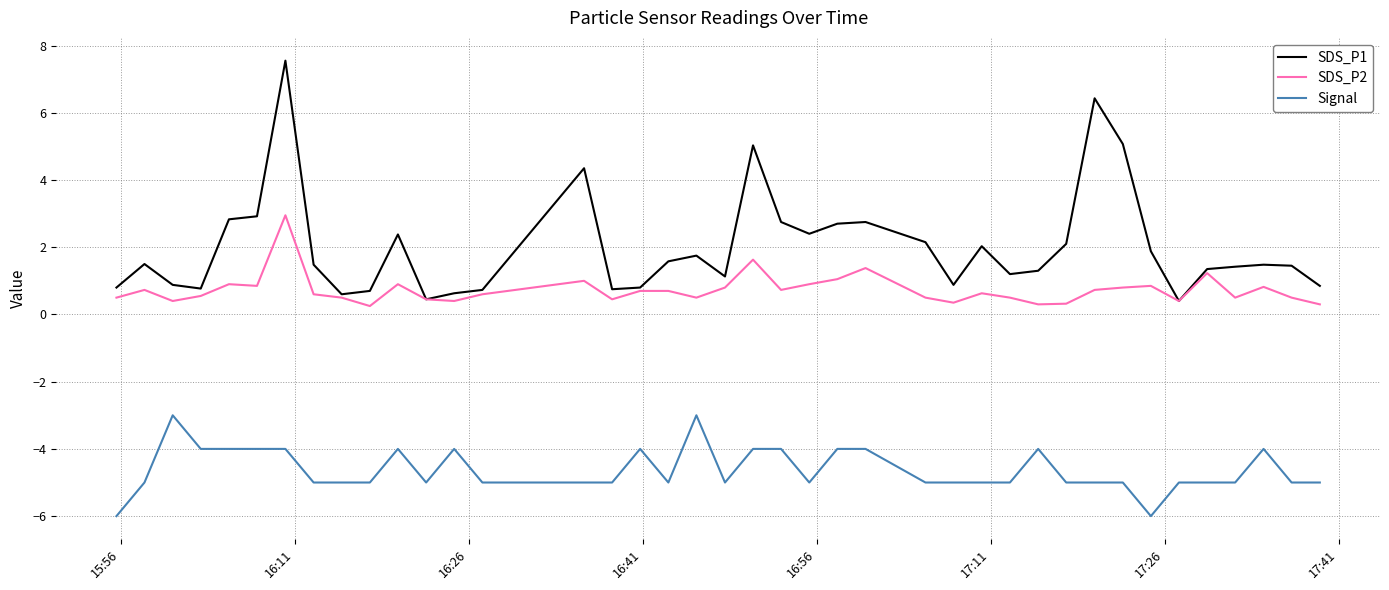

How many lines are shown in the chart?

3